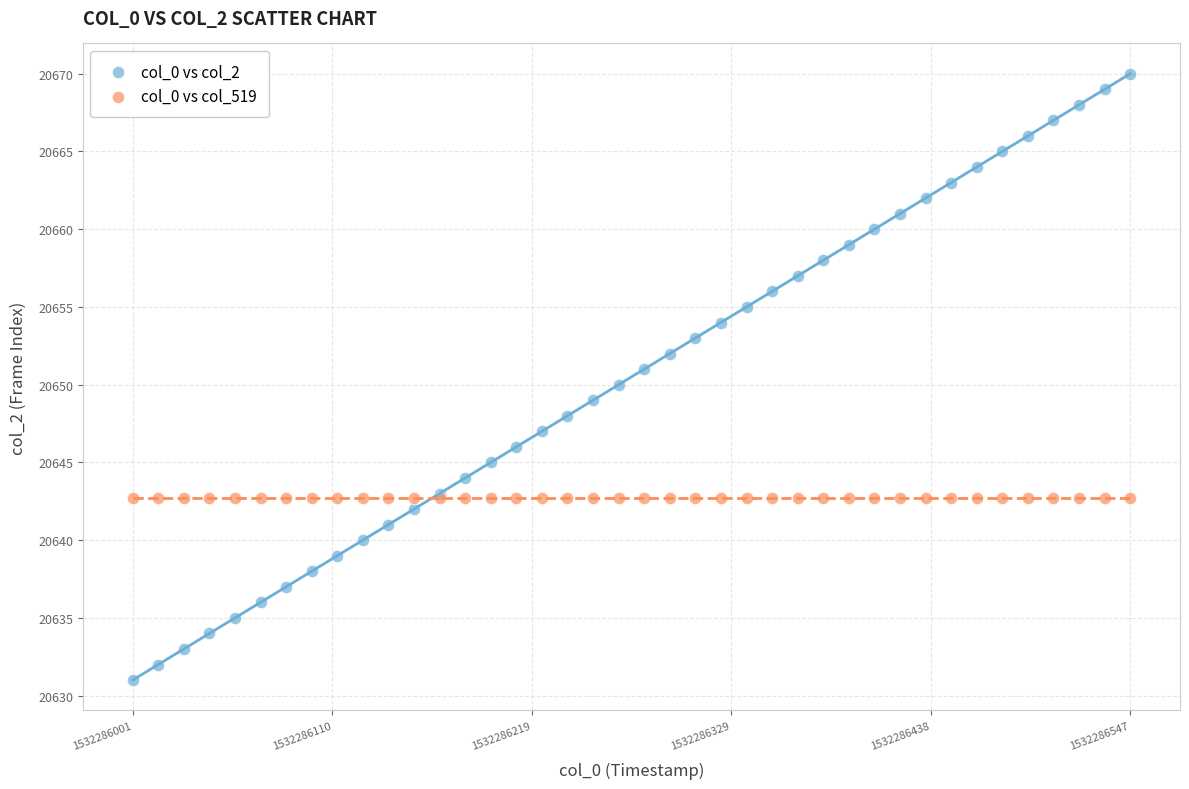

What are all the series names shown in the legend?

col_0 vs col_2, col_0 vs col_519